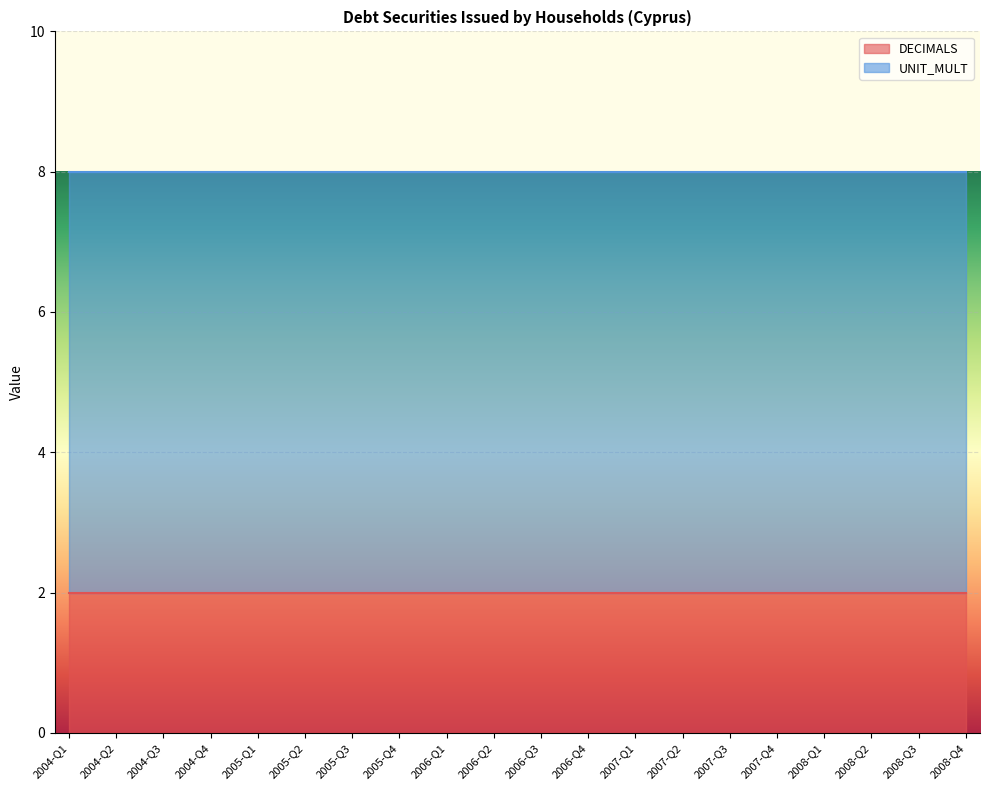

Reading left to right, list all the values displayed in this chart.

DECIMALS: 2	2	2	2	2	2	2	2	2	2	2	2	2	2	2	2	2	2	2	2
UNIT_MULT: 6	6	6	6	6	6	6	6	6	6	6	6	6	6	6	6	6	6	6	6